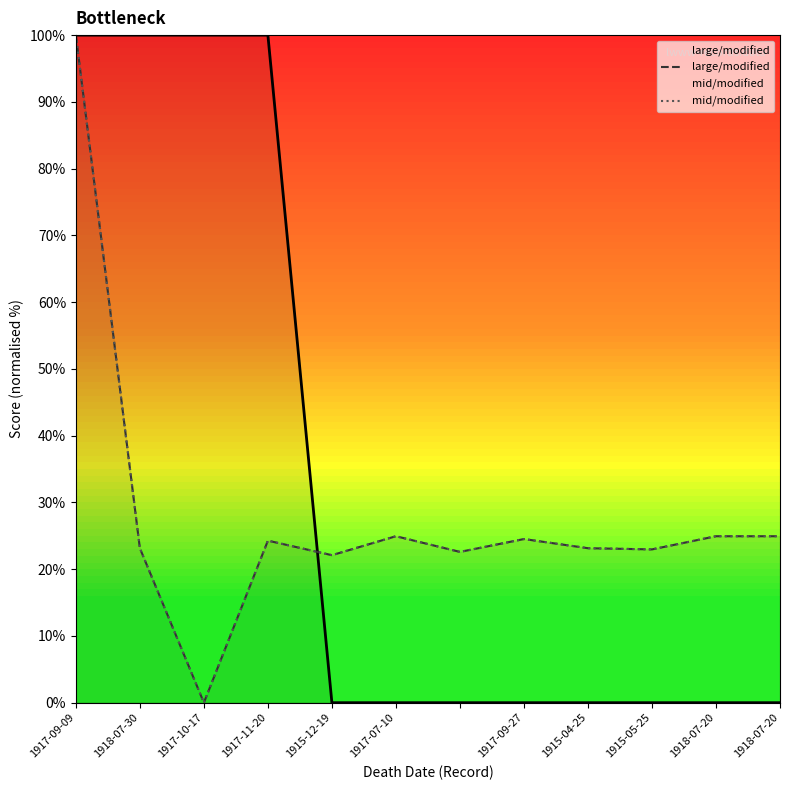

How many positive values does the large/modified series have?

11